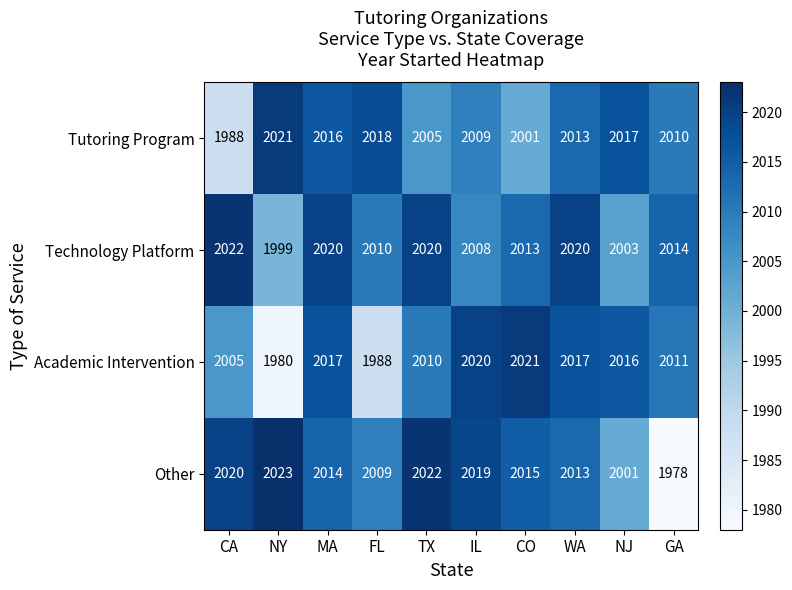

What is the lowest value of the Other series?

1978